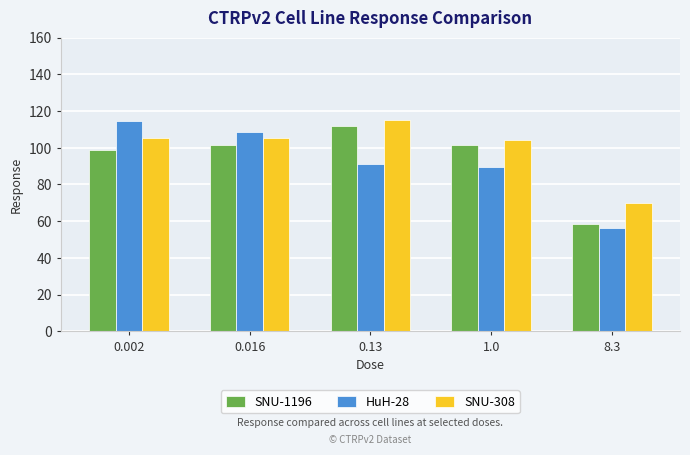

What is the sum of all SNU-308 values?

500.1